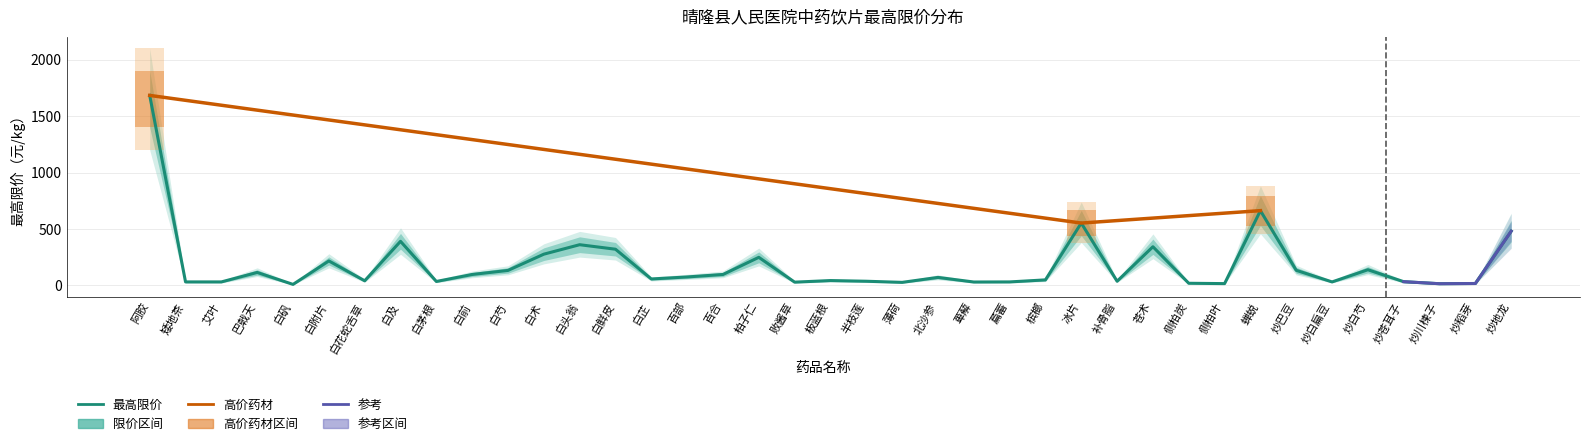

Which category has the highest value across all series?

阿胶